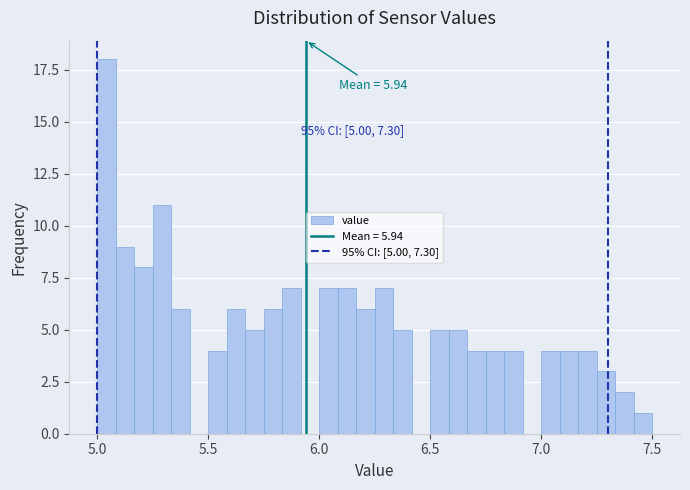

Read against the x-axis, roughly where is the centre of the tallest bar?

5.05